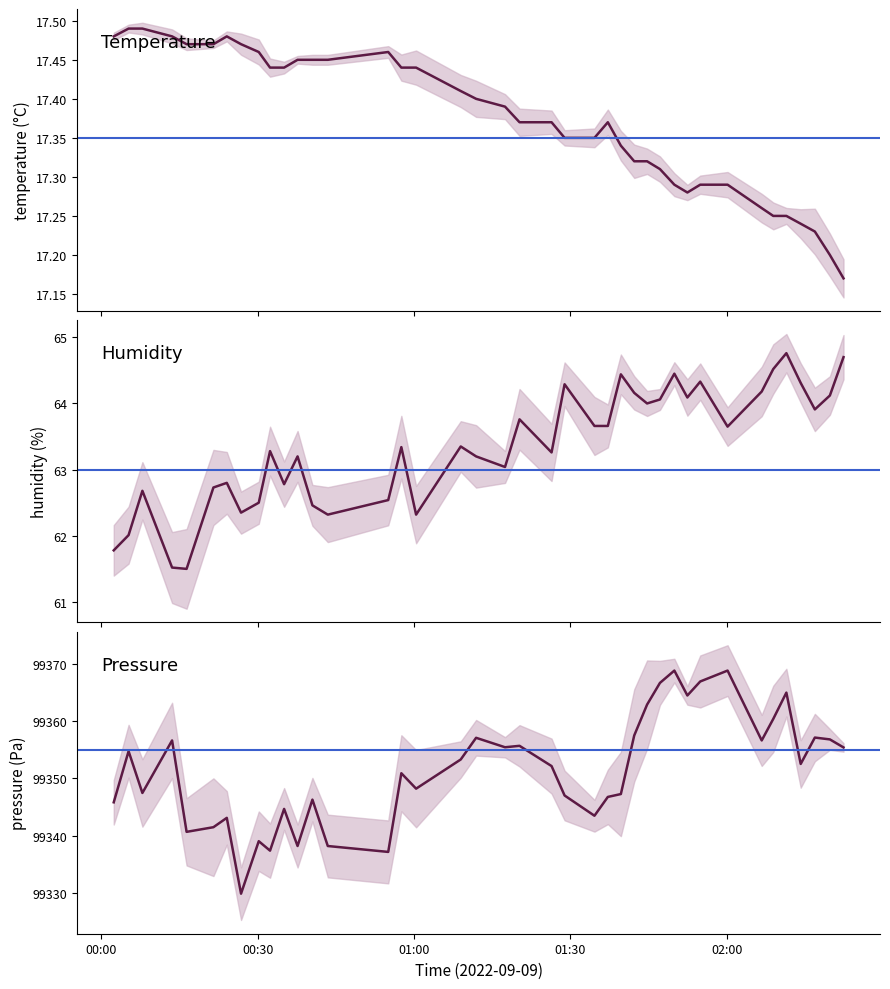

How many values in the humidity series are below 63?

14